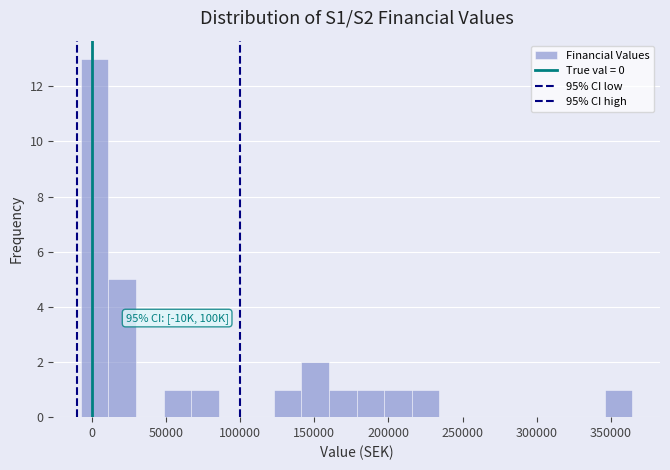

Read against the x-axis, roughly where is the centre of the tallest bar?

0